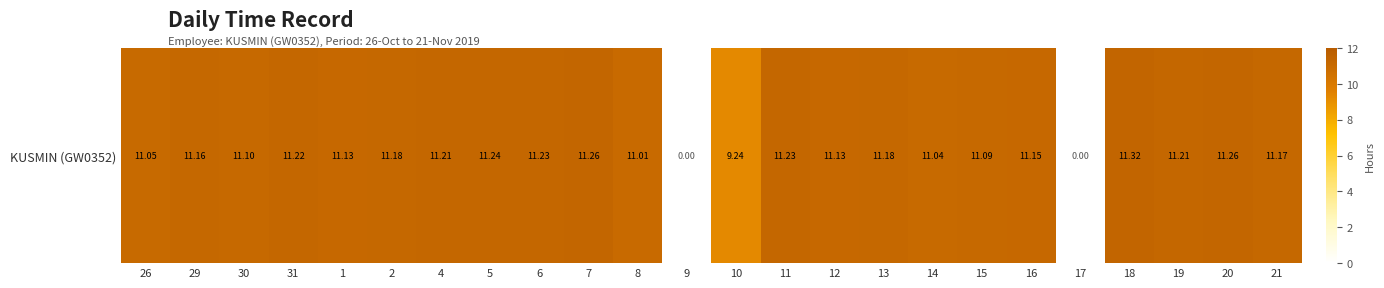

How many positive values are there?

22